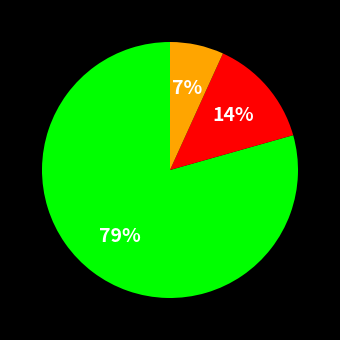

Does any single category account for the majority?

Yes